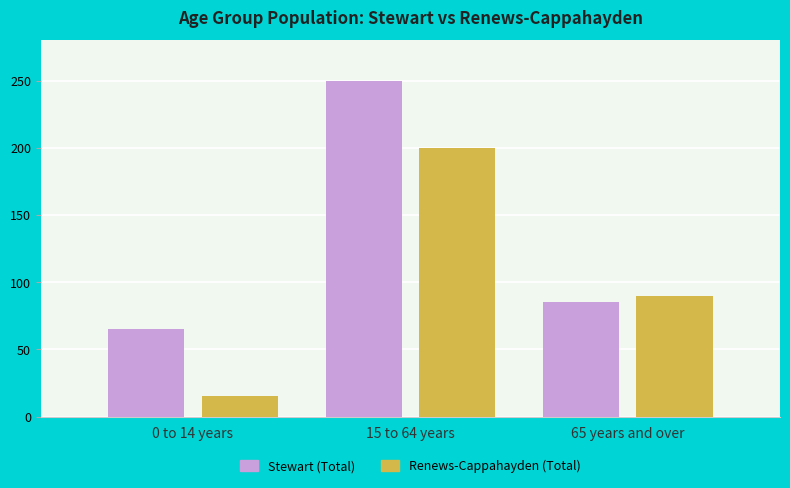

Which series changed the most between 15 to 64 years and 65 years and over?

Stewart (Total)